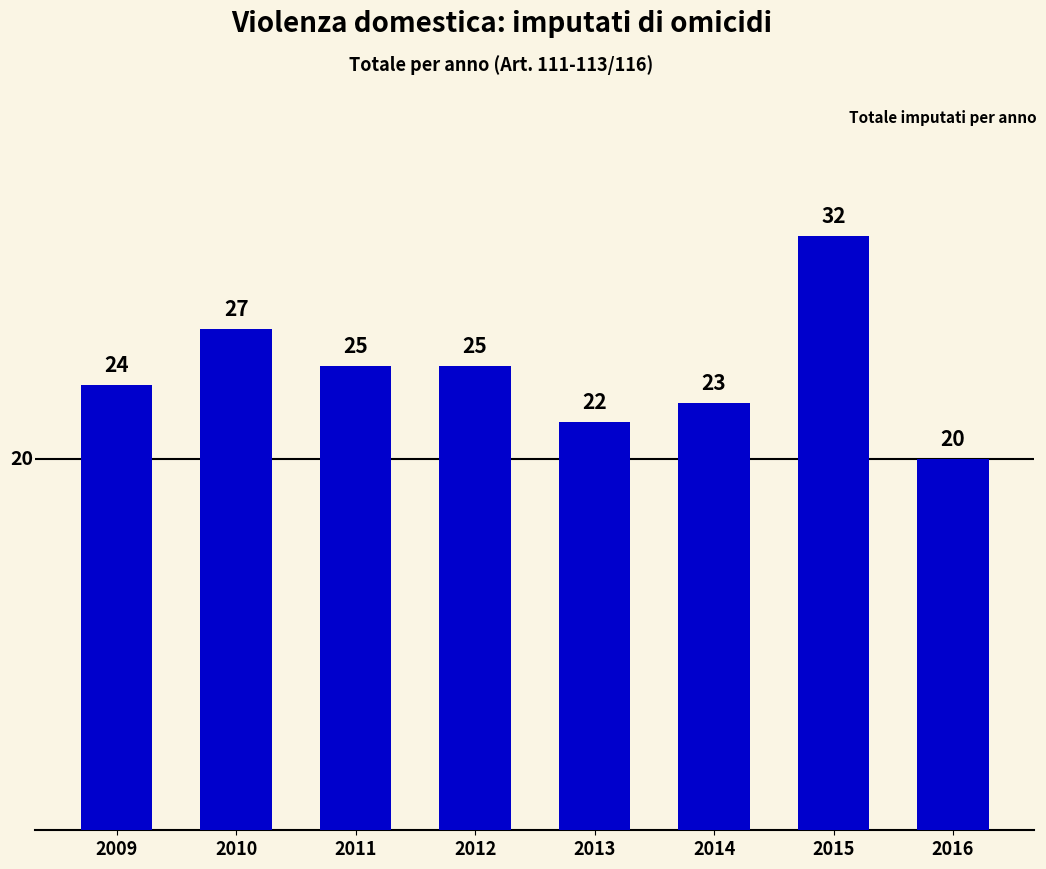

True or false: the data shows 24 at 2009.

True